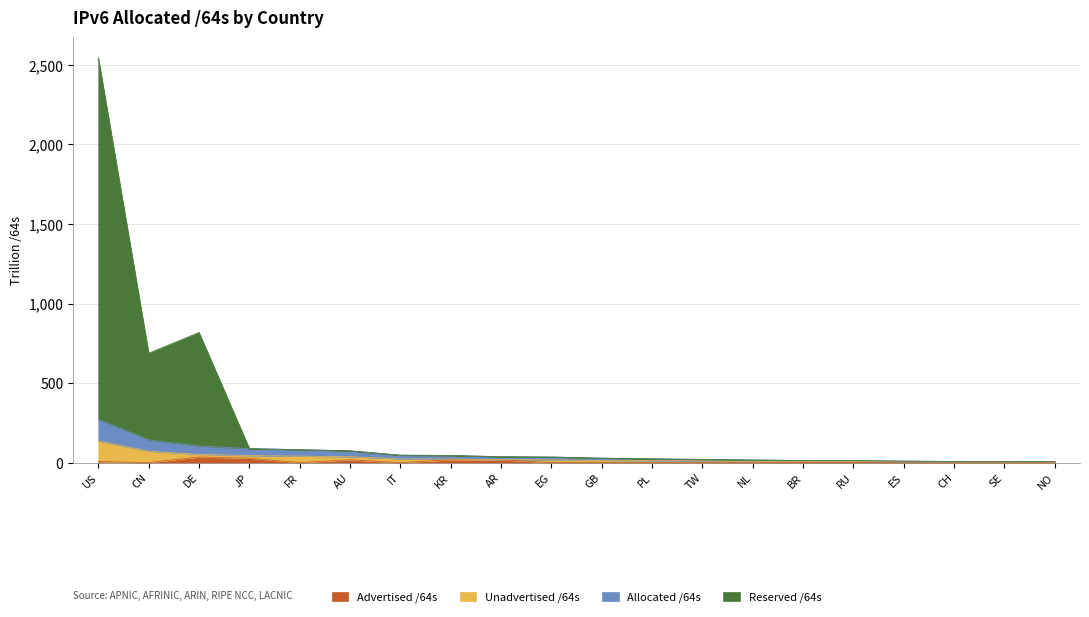

At which category is the sum across all series the highest?

US